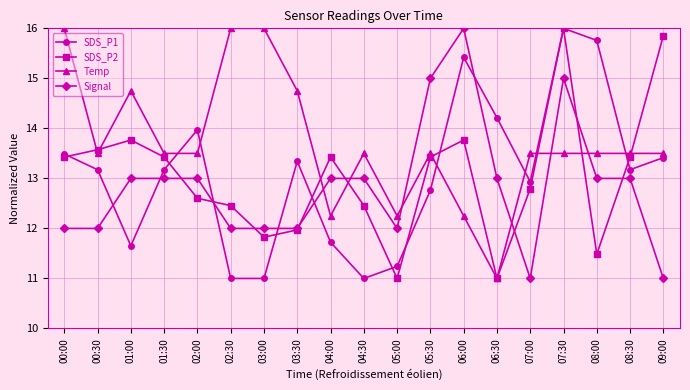

True or false: Temp has more than 0 points higher than both neighbors.

True